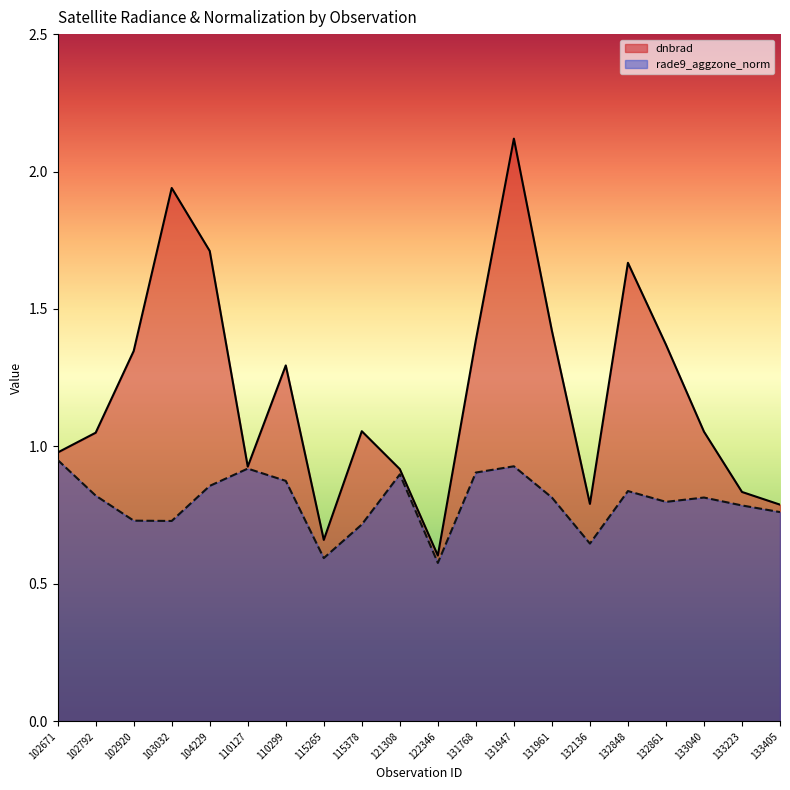

How many rade9_aggzone_norm values are between 0 and 1?

20